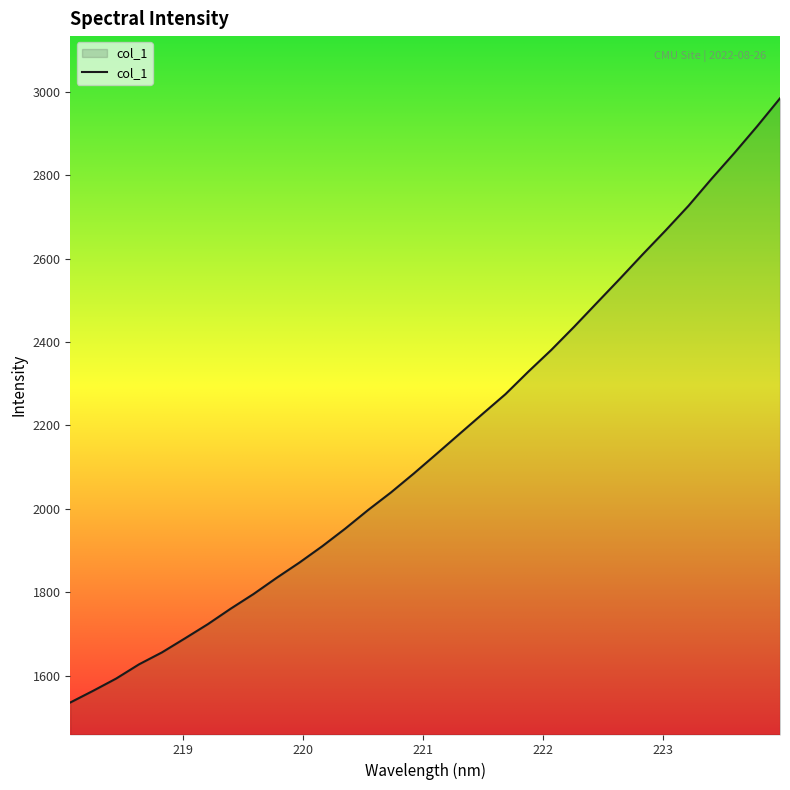

What is the smallest value displayed?

1535.4